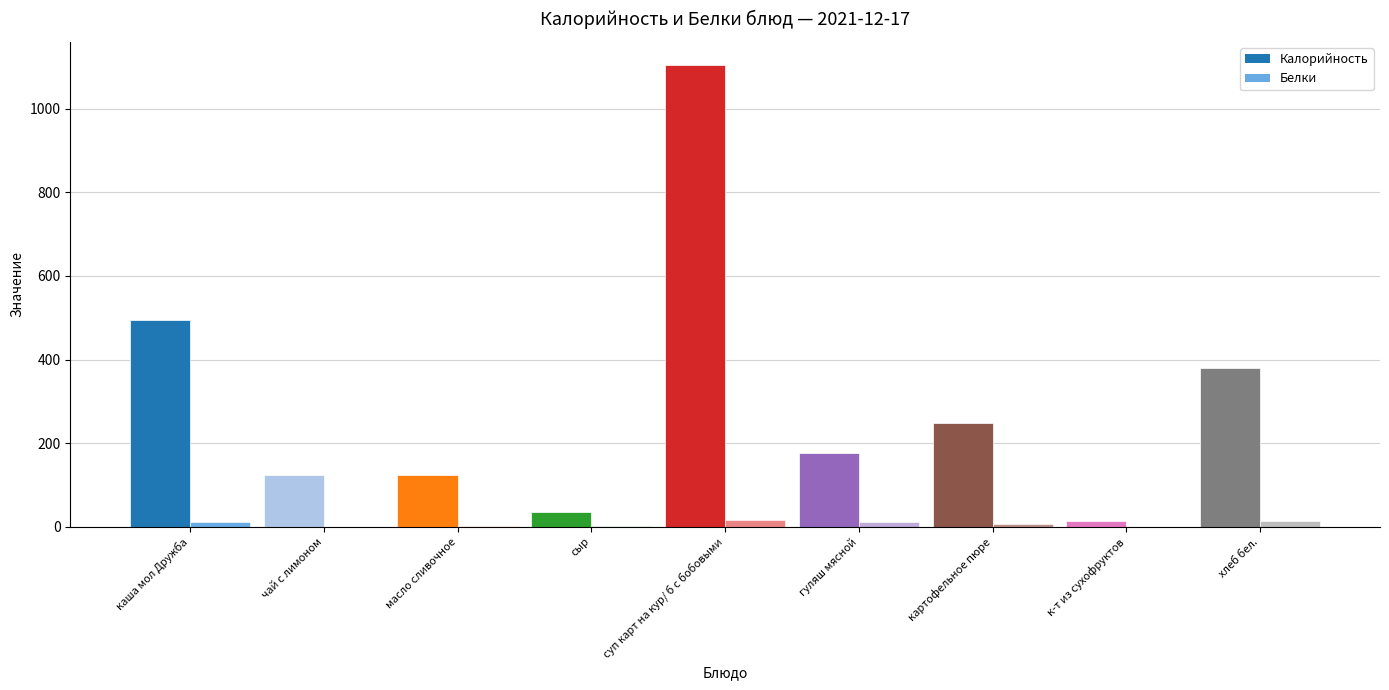

Which has a higher value, гуляш мясной or сыр?

гуляш мясной